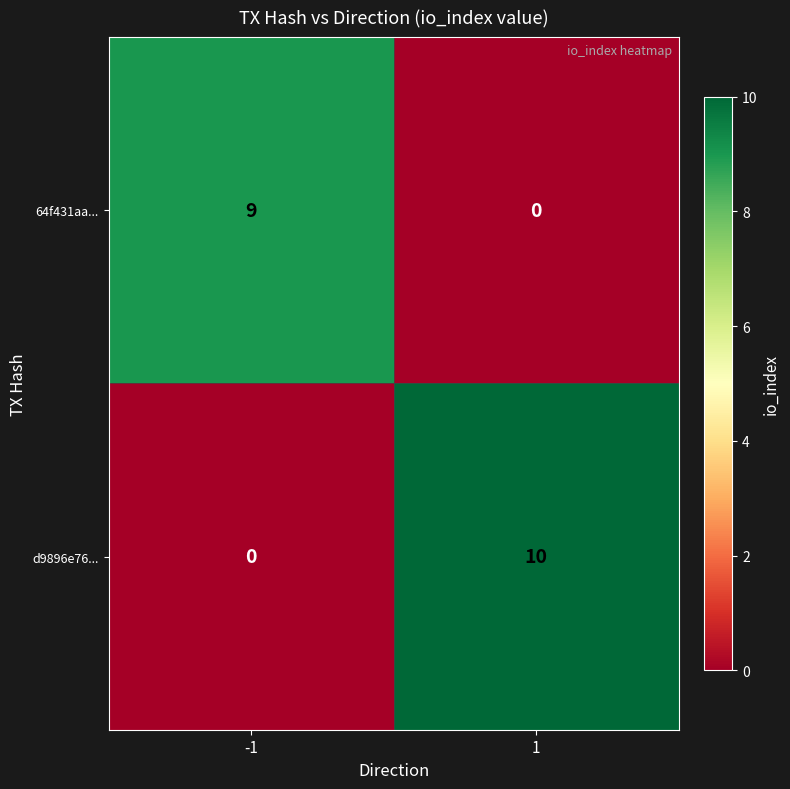

Between -1 and 1, which series saw the biggest shift?

d9896e76...